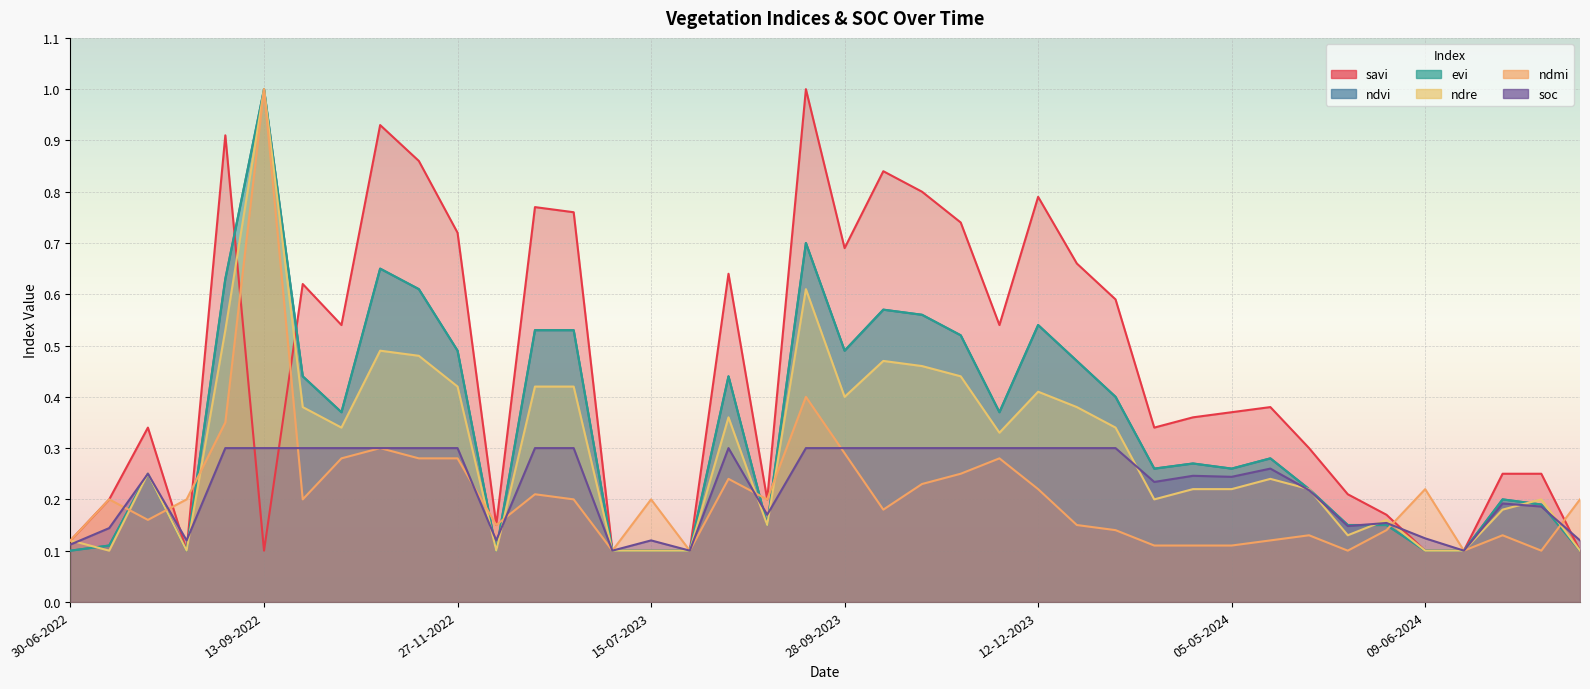

How many lines are shown in the chart?

6